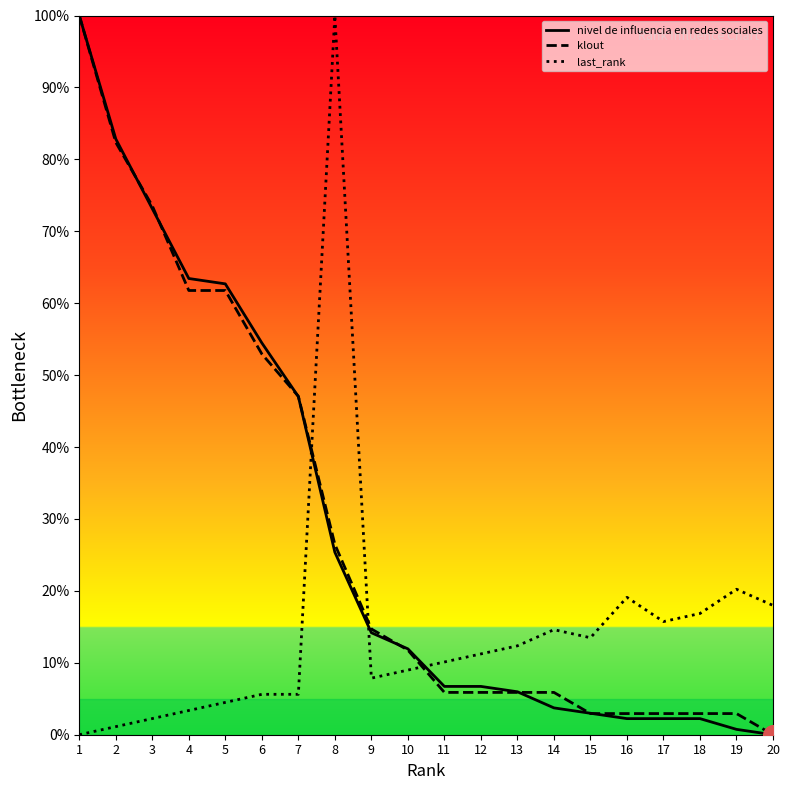

What is the total value across all series at 6?

113.0